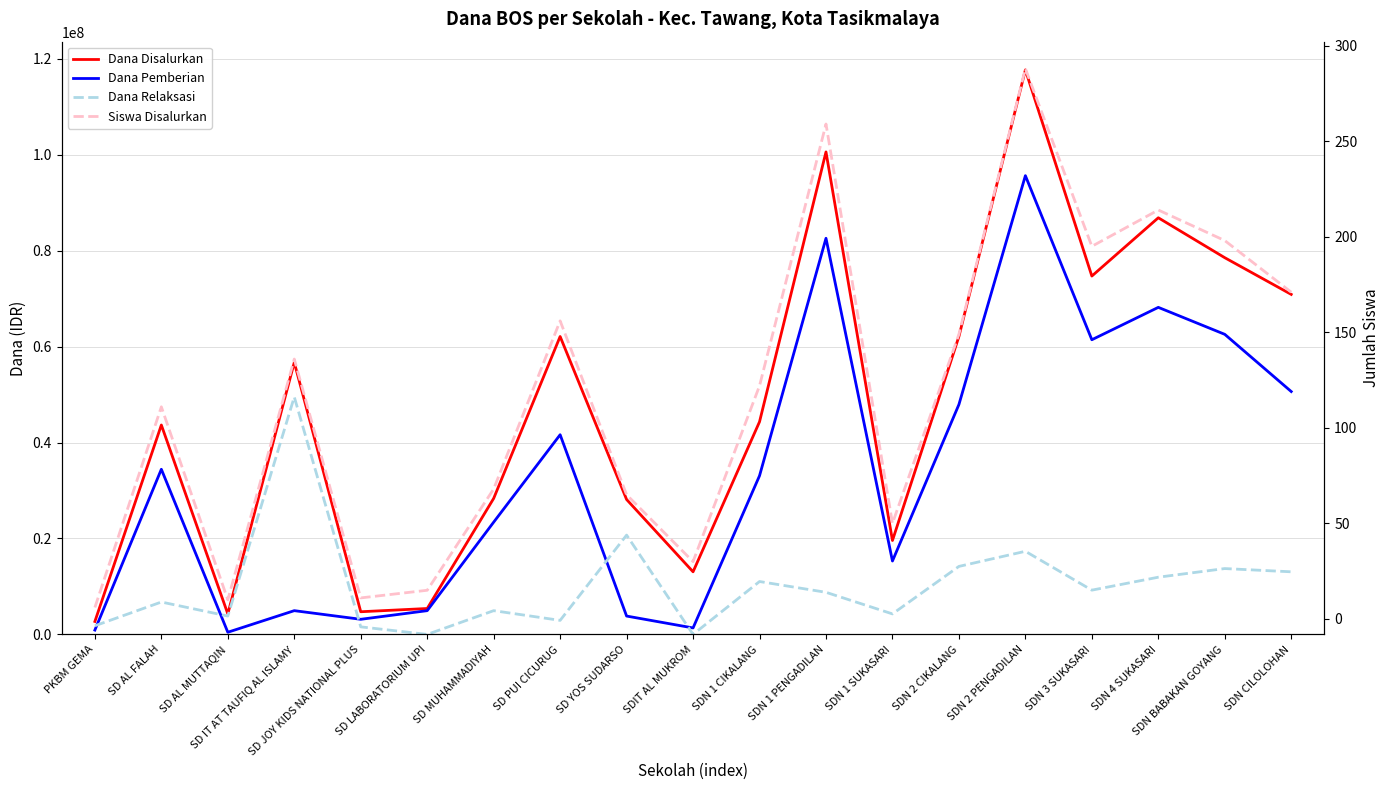

Between SD AL FALAH and SDN 1 SUKASARI, which is larger?

SD AL FALAH